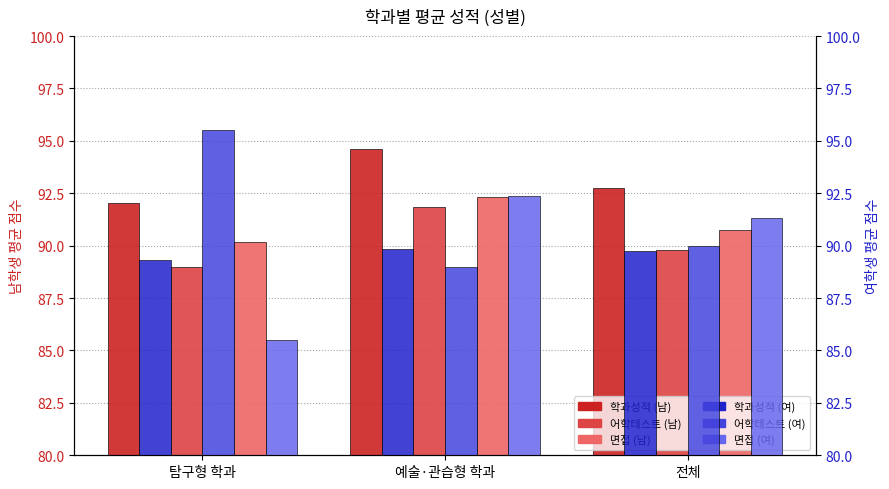

The value of 어학테스트 (남) at 탐구형 학과 is 31.2. True or false?

False